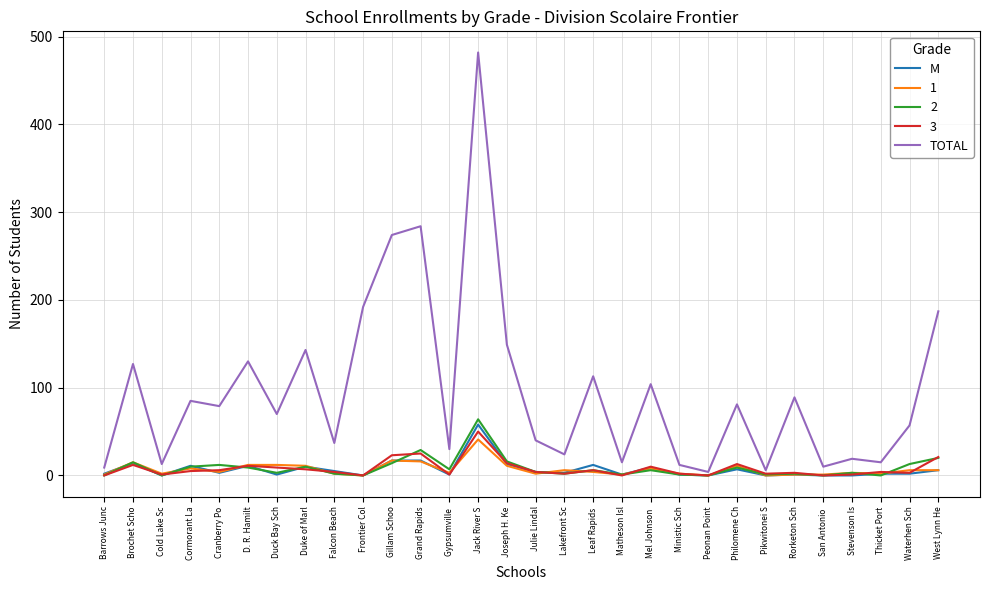

Which series changed the most between Brochet Scho and Stevenson Is?

TOTAL